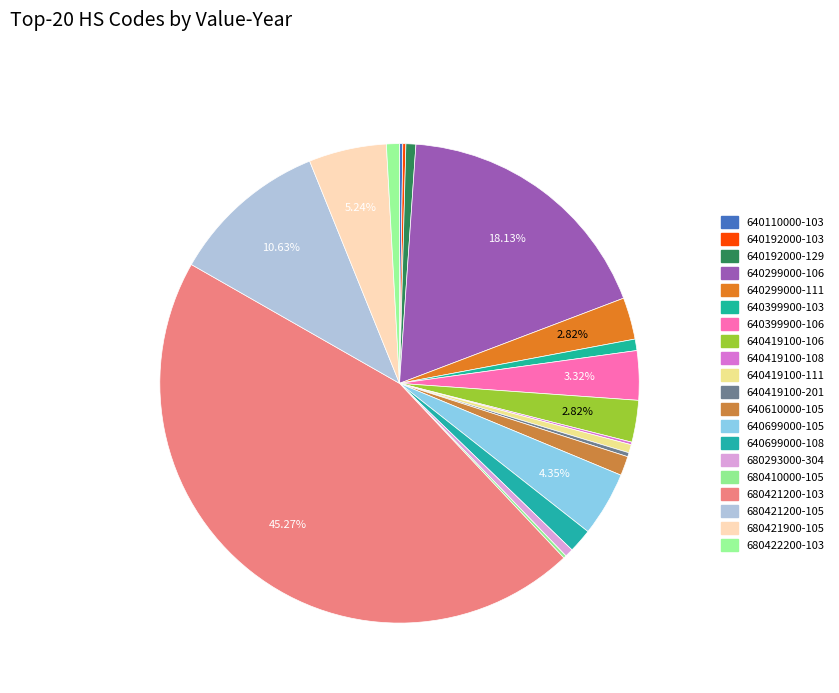

Rank the categories by value from highest to lowest.

680421200-103, 640299000-106, 680421200-105, 680421900-105, 640699000-105, 640399900-106, 640299000-111, 640419100-106, 640699000-108, 640610000-105, 680422200-103, 640399900-103, 640192000-129, 680293000-304, 640419100-111, 640419100-201, 640110000-103, 640192000-103, 680410000-105, 640419100-108